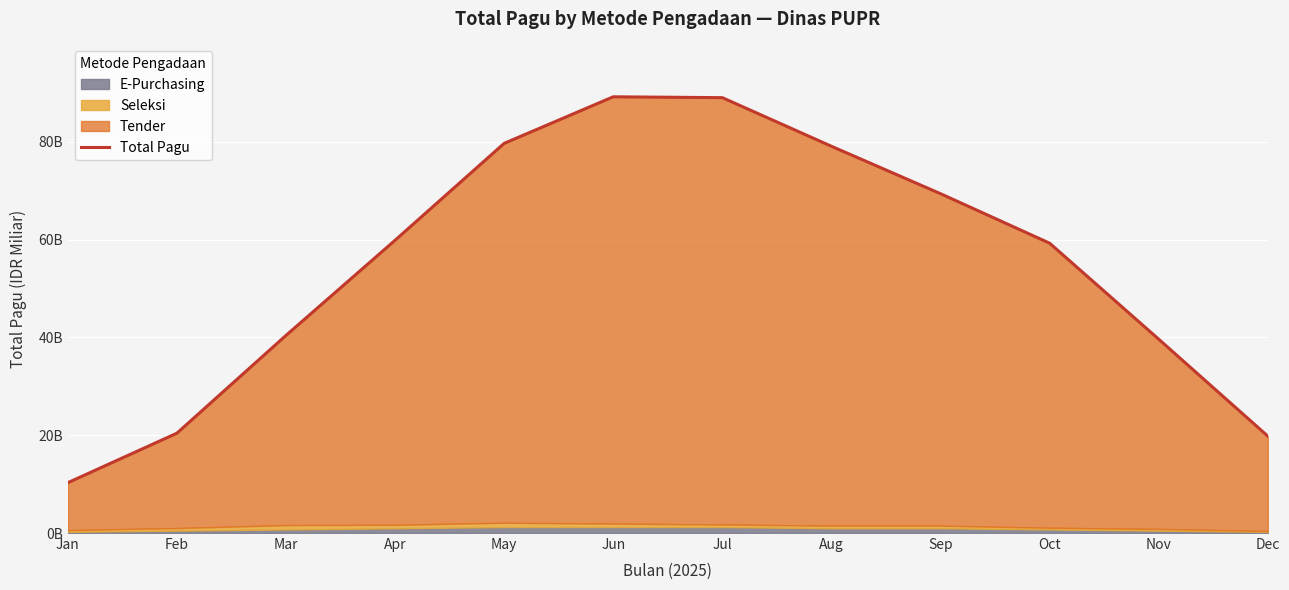

List the labels in order of value, smallest first.

Jan, Dec, Feb, Nov, Mar, Oct, Apr, Sep, Aug, May, Jul, Jun